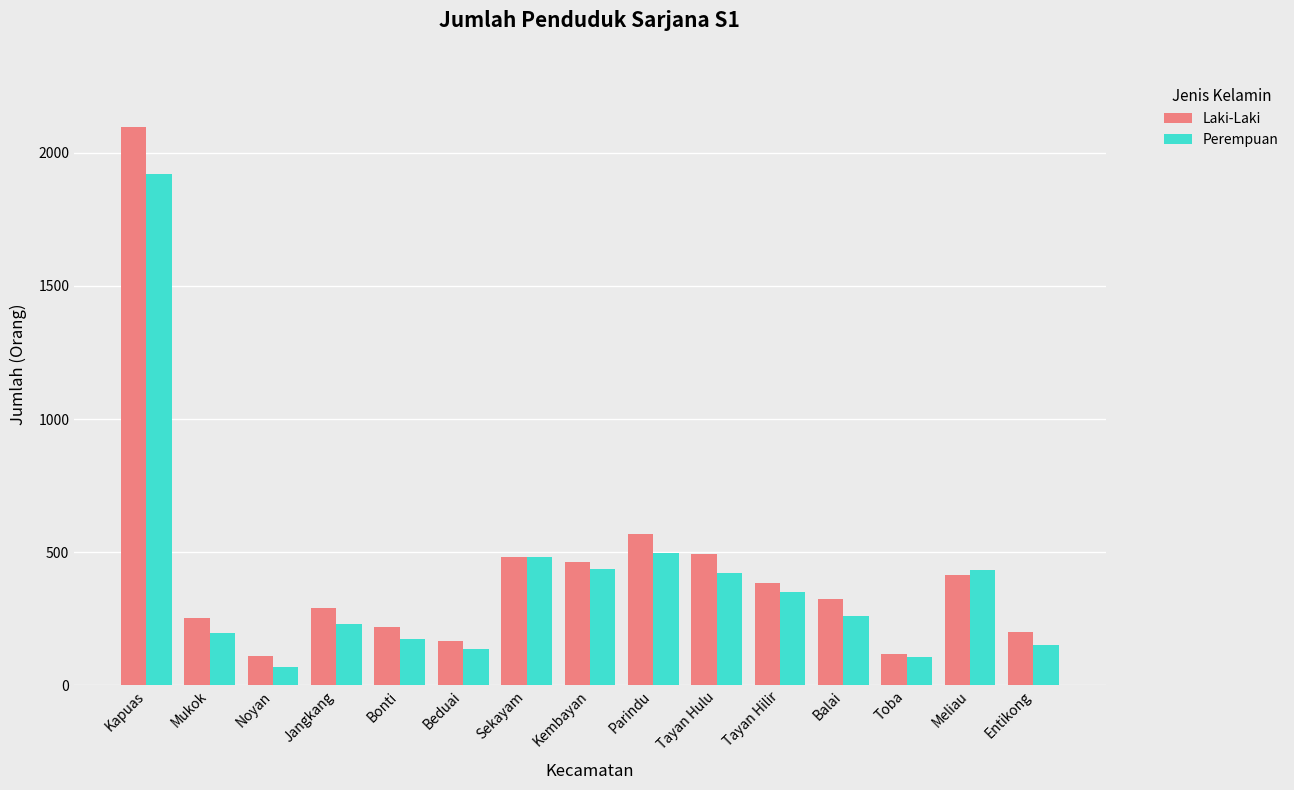

Which series has the widest spread of values?

Laki-Laki